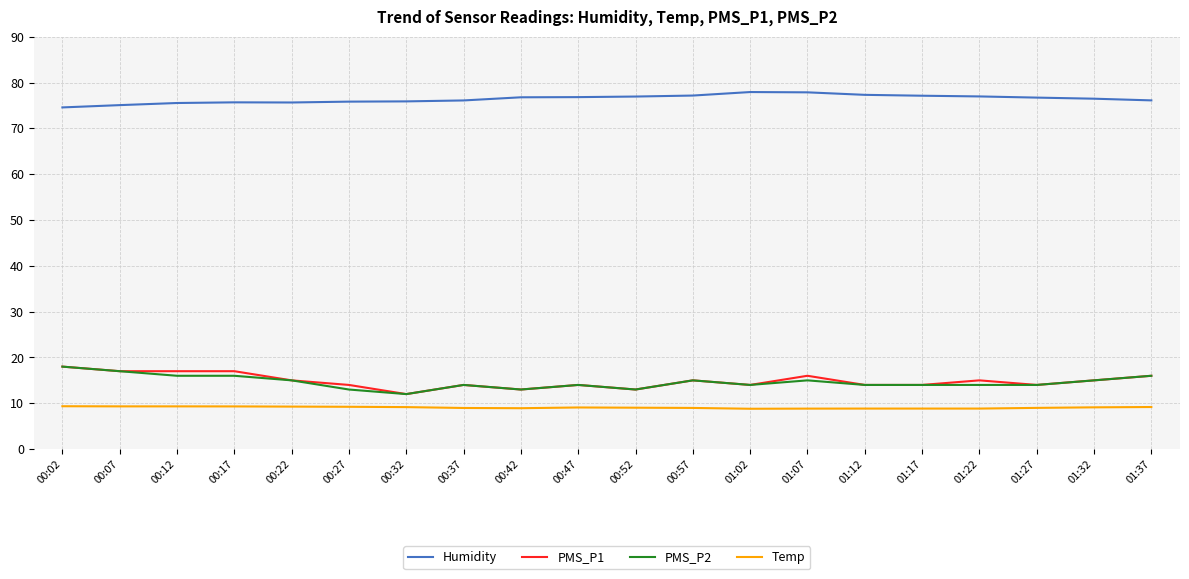

In Humidity, how many points are lower than both neighbors (excluding endpoints)?

1